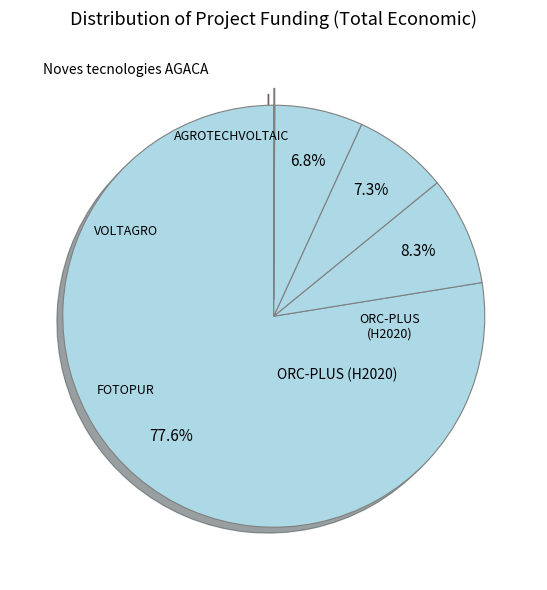

Count the number of slices in the pie.

5